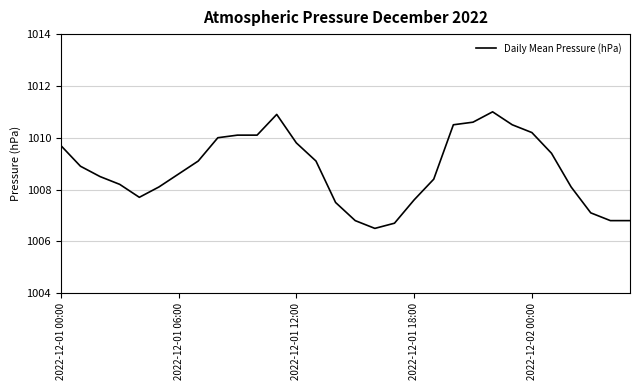

How many distinct data groups are displayed?

1